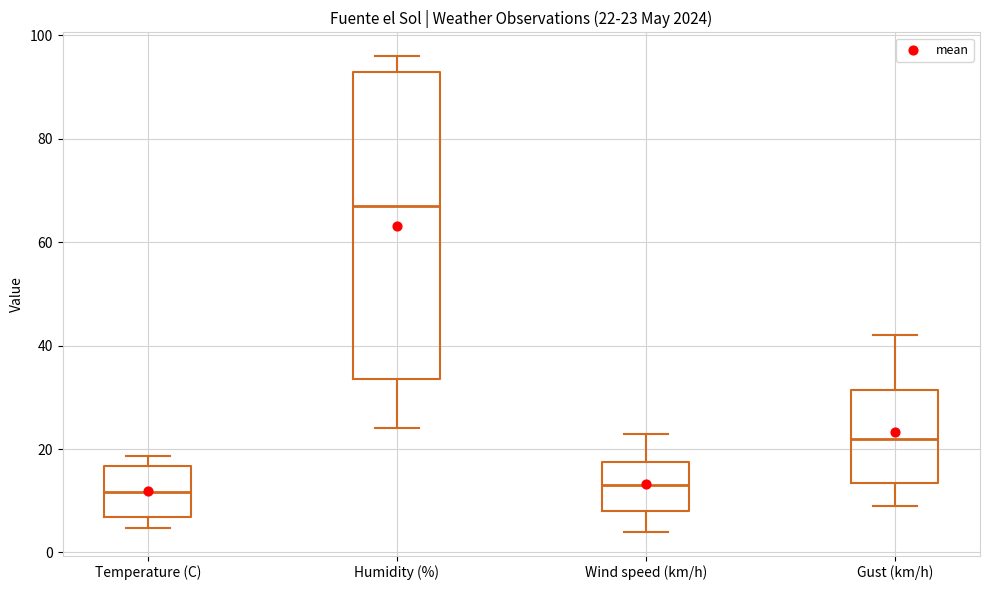

Comparing the boxes themselves (not the whiskers), which one is the tallest?

Humidity (%)